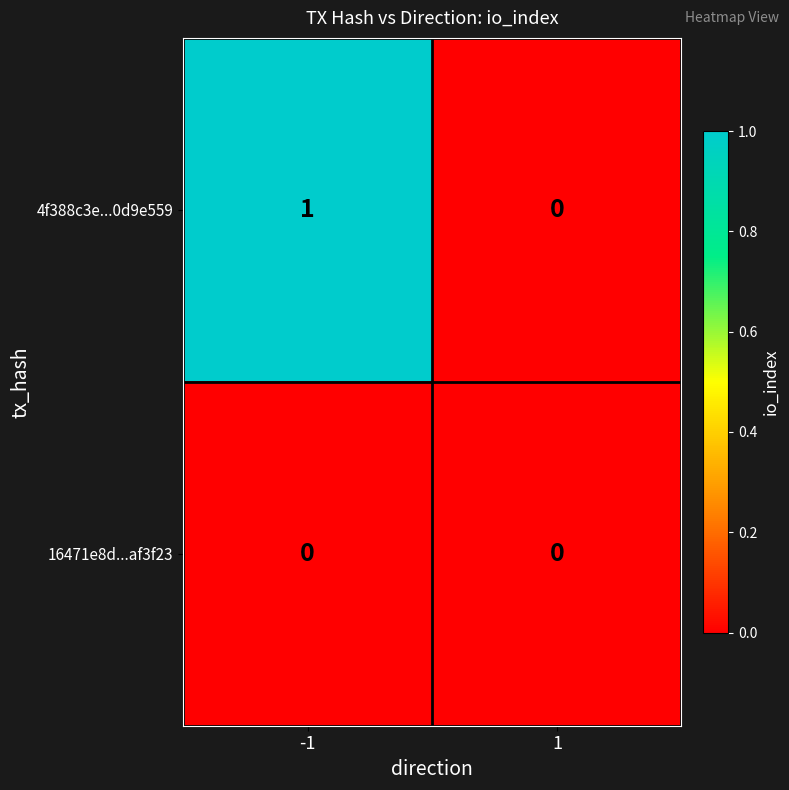

Which series has the largest range (max minus min)?

4f388c3e...0d9e559